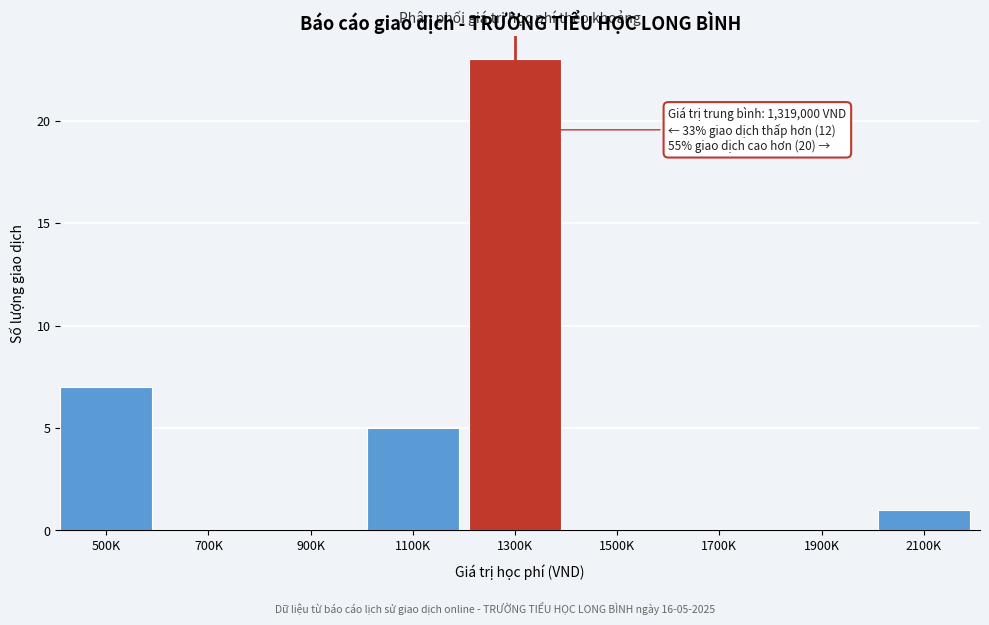

Reading right to left, what are all the values shown in this chart?

2100K=1	1900K=0	1700K=0	1500K=0	1300K=23	1100K=5	900K=0	700K=0	500K=7